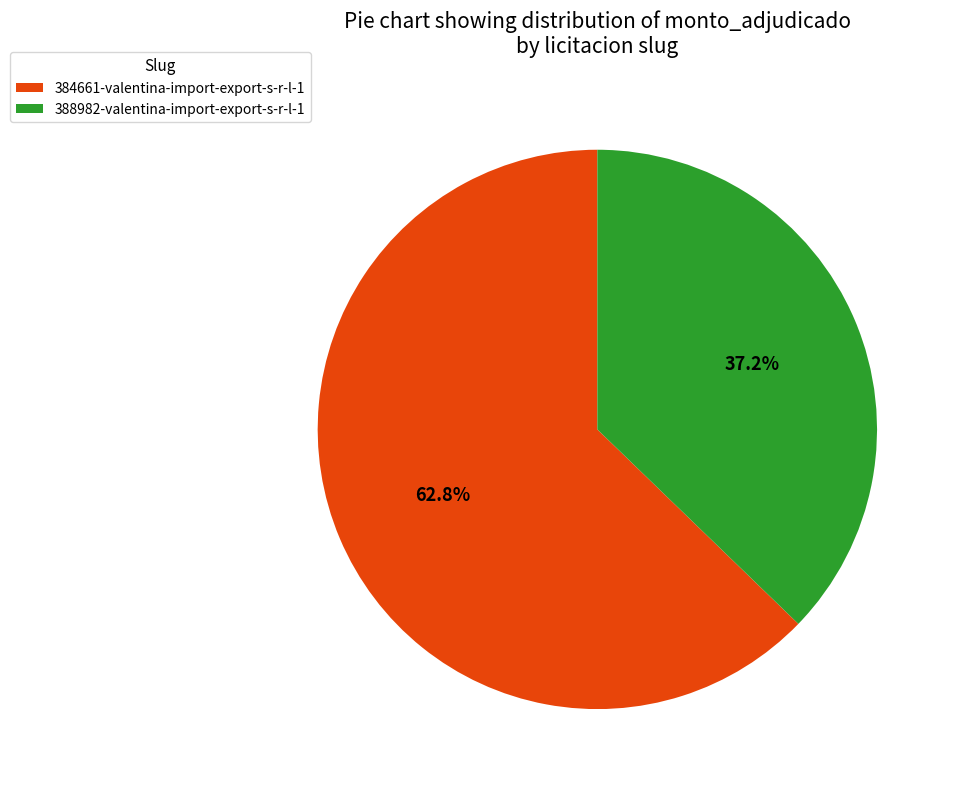

What percentage is the 384661-valentina-import-export-s-r-l-1 slice, to the nearest percent?

63%